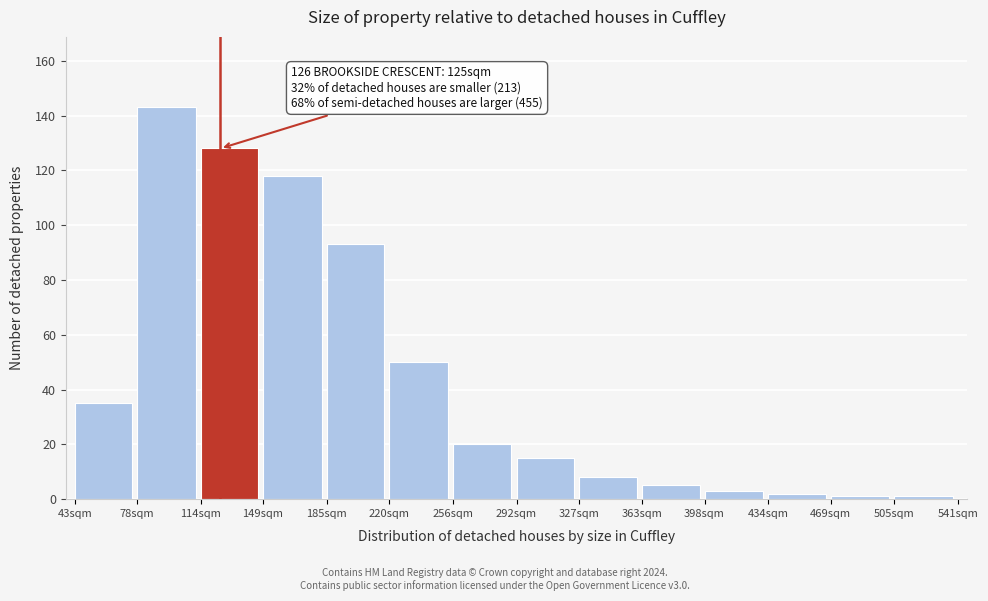

Reading left to right, what are all the values shown in this chart?

43sqm=35	78sqm=143	114sqm=128	149sqm=118	185sqm=93	220sqm=50	256sqm=20	292sqm=15	327sqm=8	363sqm=5	398sqm=3	434sqm=2	469sqm=1	505sqm=1